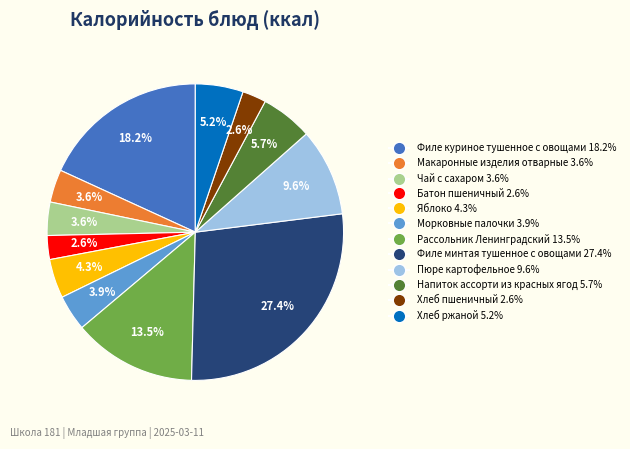

To the nearest percent, what is the average slice percentage?

8%